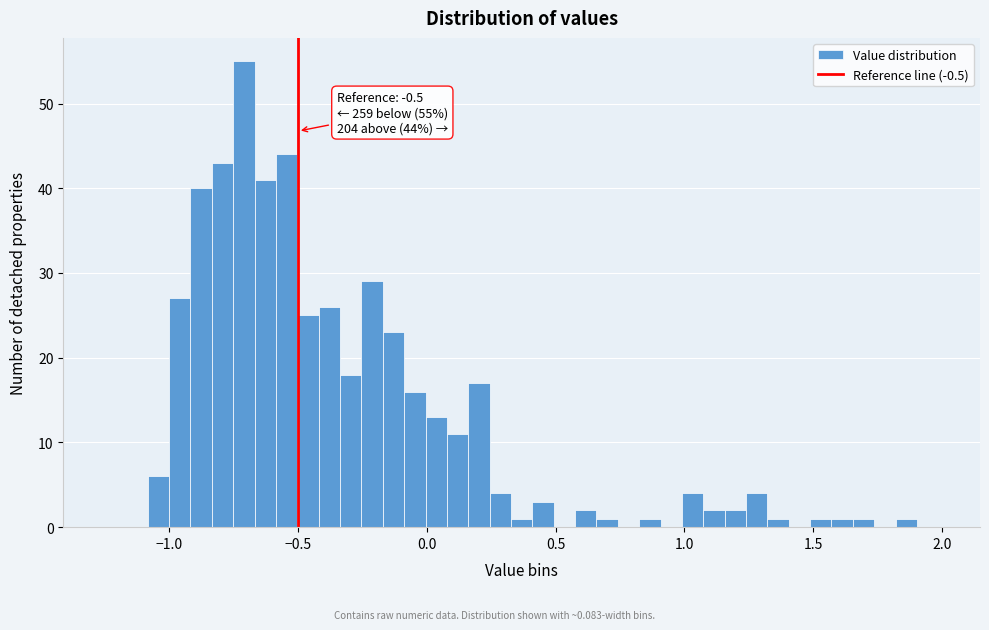

Around what value on the x-axis is the tallest bar? Give the approximate position of its centre, as read against the axis.

-0.70